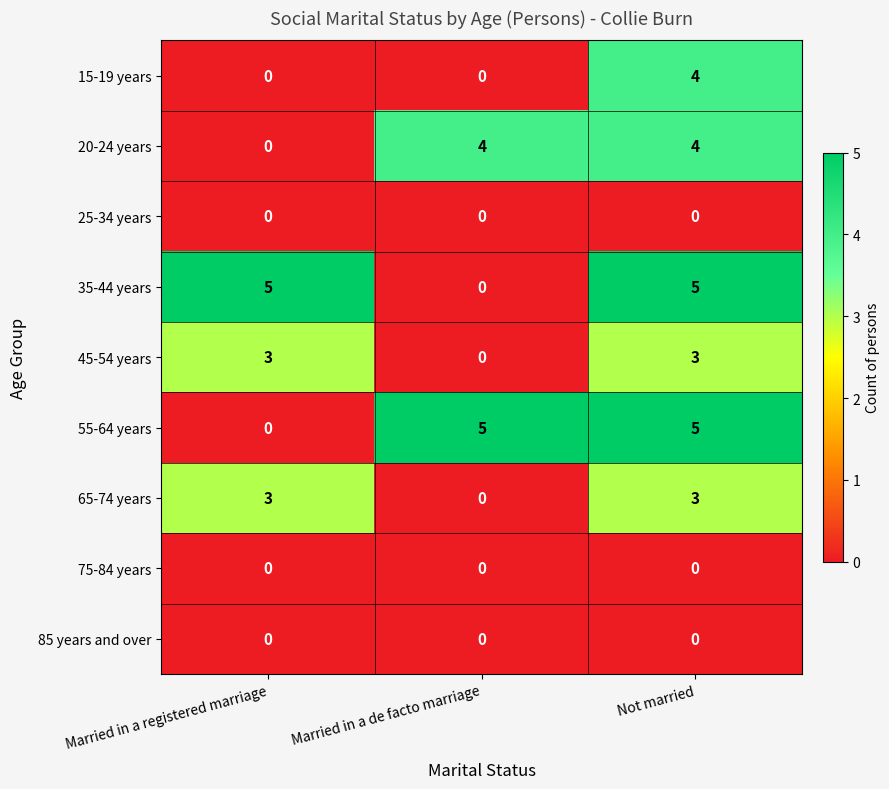

At which label does 65-74 years reach its minimum?

Married in a de facto marriage